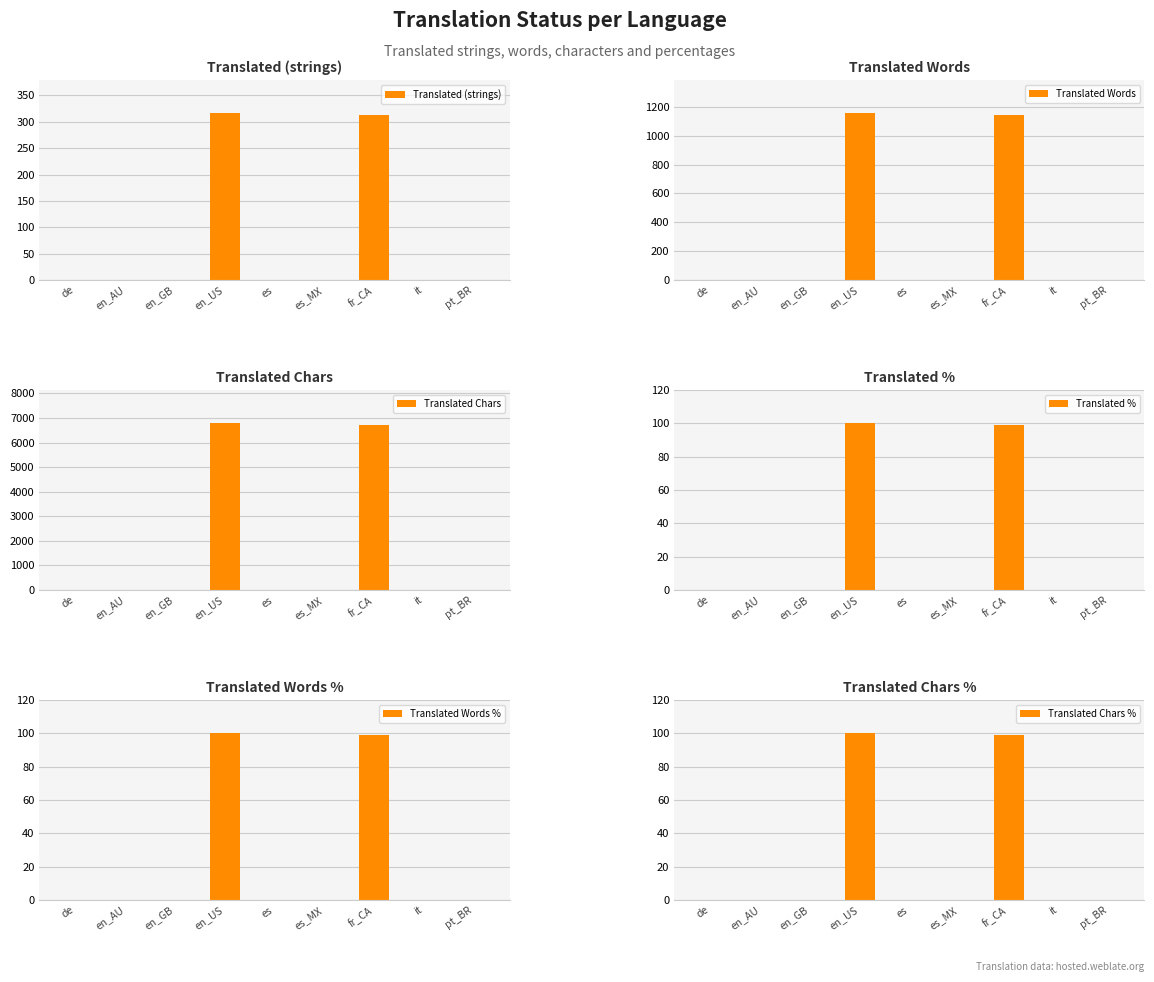

What is the label of the 9th bar from the right?

de